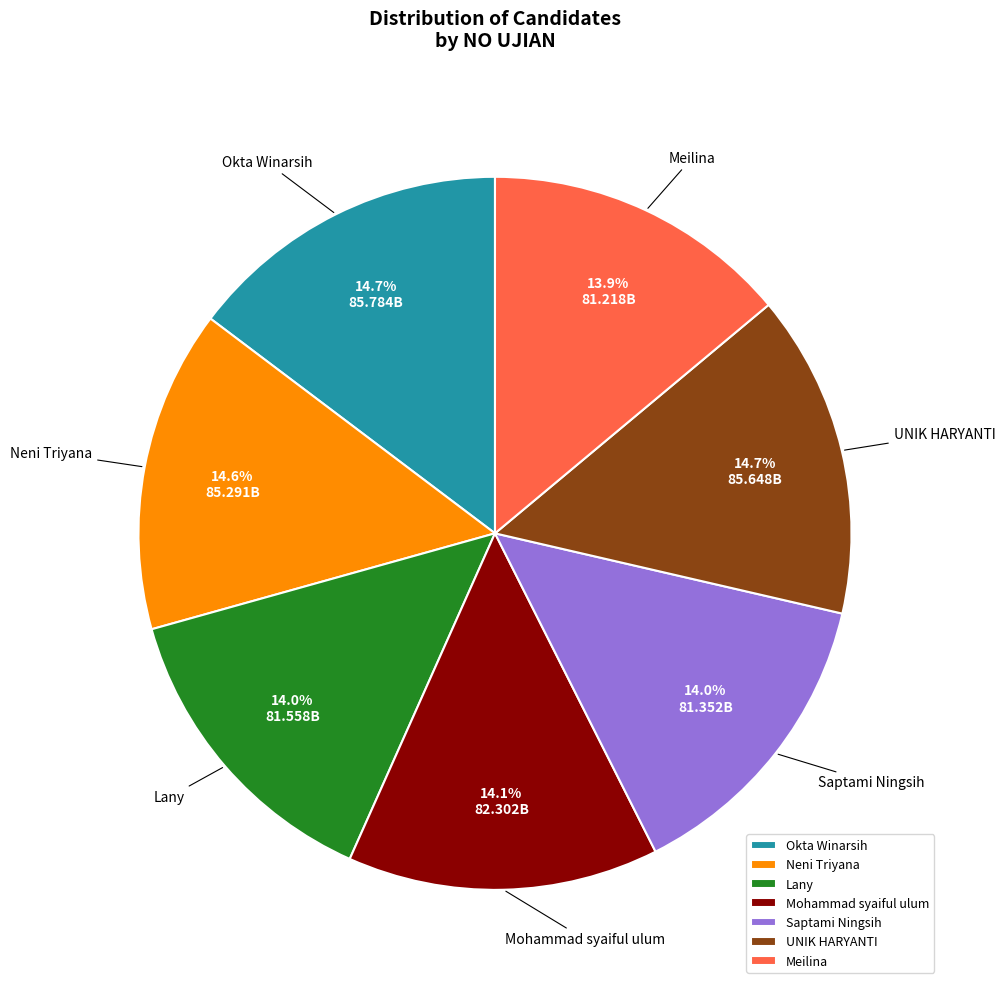

Is there a majority slice in this chart?

No